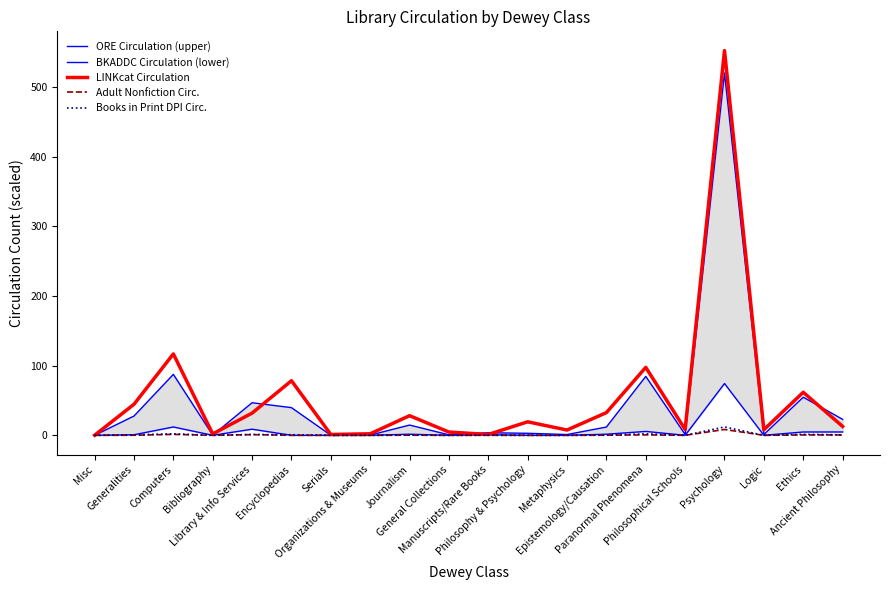

Reading left to right, what are all the values shown in this chart?

ORE Circulation (upper): 0.0	27.7	87.5	0.3	46.8	39.8	0.2	0.3	14.7	0.7	3.7	2.9	1.1	11.9	84.6	1.3	520.4	1.2	54.8	22.9
BKADDC Circulation (lower): 0.0	0.8	12.0	0.0	8.8	0.0	0.0	0.0	1.6	0.0	0.8	0.0	0.0	1.6	5.6	0.0	74.4	0.0	4.8	4.8
LINKcat Circulation: 0.1	44.6	116.9	2.0	31.9	78.4	1.2	2.2	28.2	4.7	1.2	19.4	7.6	32.6	97.6	8.4	552.6	8.0	61.8	12.8
Adult Nonfiction Circ.: 0.0	0.1	1.4	0.0	1.0	0.0	0.0	0.0	0.2	0.0	0.1	0.0	0.0	0.2	0.6	0.0	8.4	0.0	0.5	0.5
Books in Print DPI Circ.: 0.0	0.7	2.2	0.0	1.2	0.9	0.0	0.0	0.3	0.0	0.1	0.0	0.0	0.2	2.2	0.0	12.0	0.0	1.4	0.7